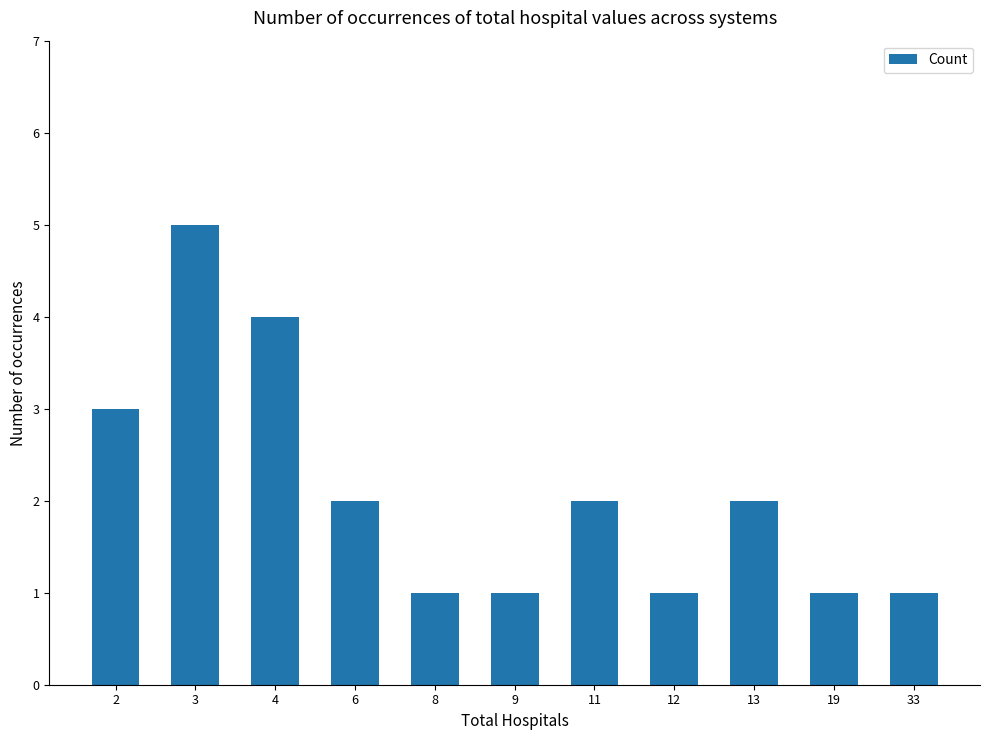

True or false: the data shows 1 at 13.

False